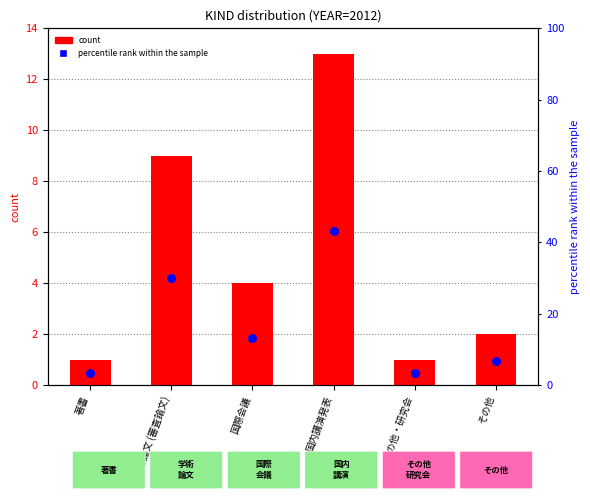

Which series reaches the maximum Y coordinate?

percentile rank within the sample